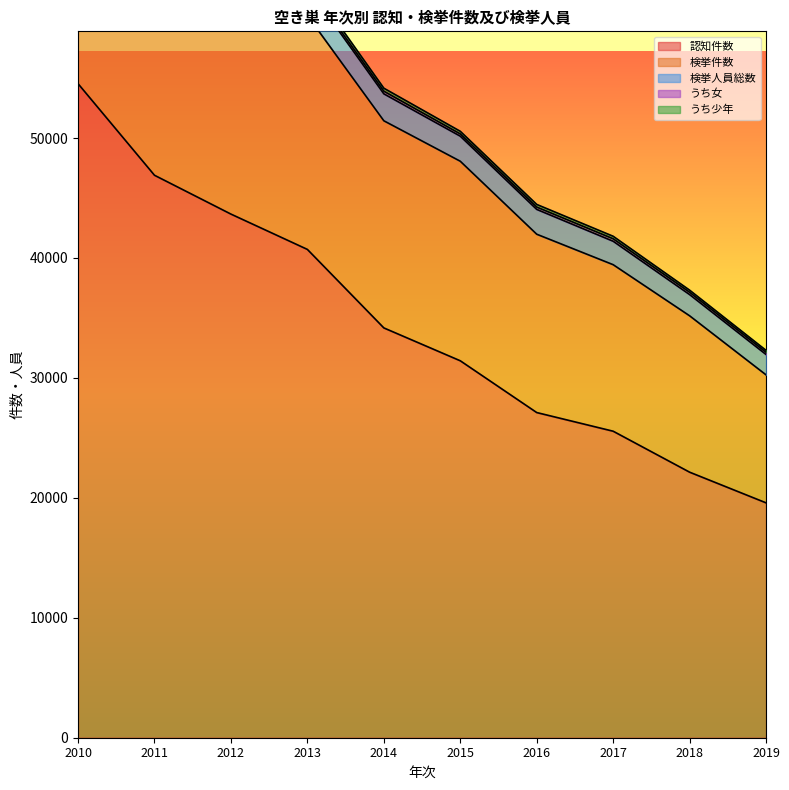

Which category has the highest value in the 認知件数 series?

2010